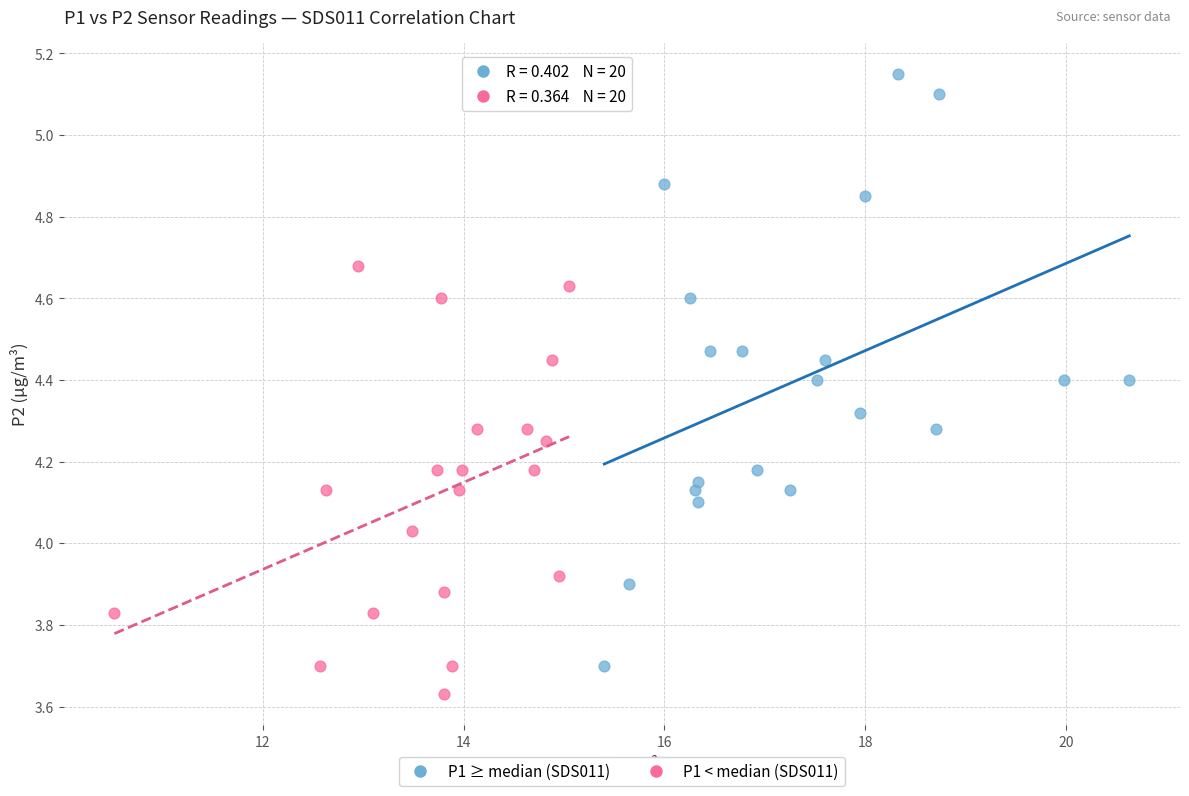

Which series contains the lowest Y value?

P1 < median (SDS011)